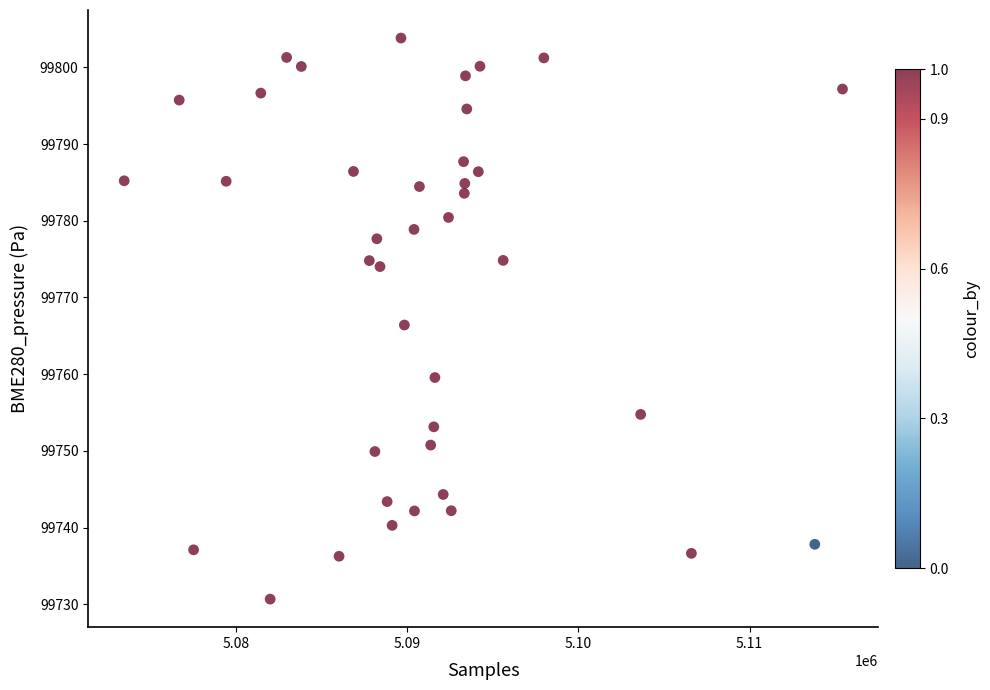

What is the range of X values (max minus min)?

41946.0